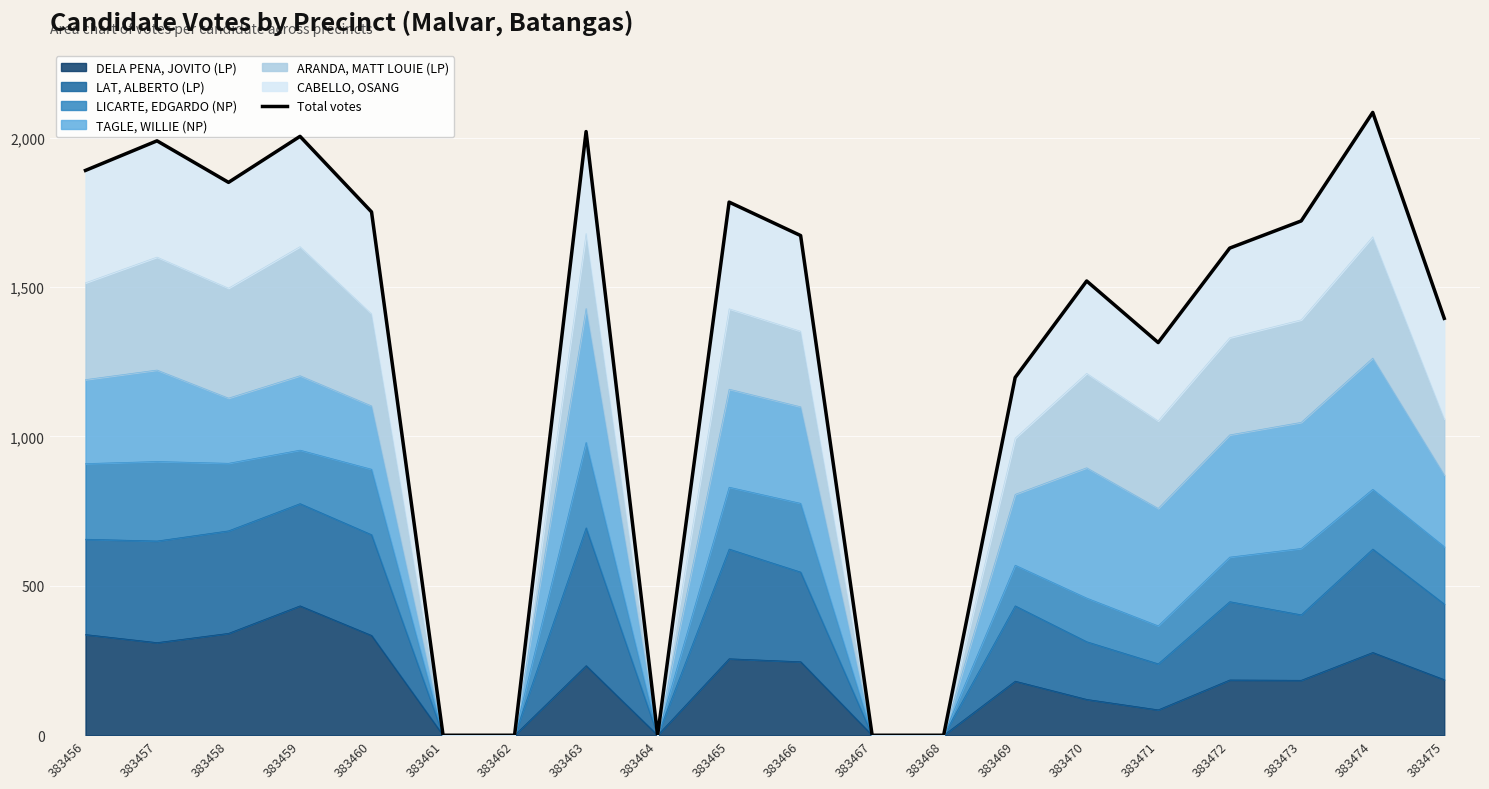

What is the maximum value shown in the chart?

2084